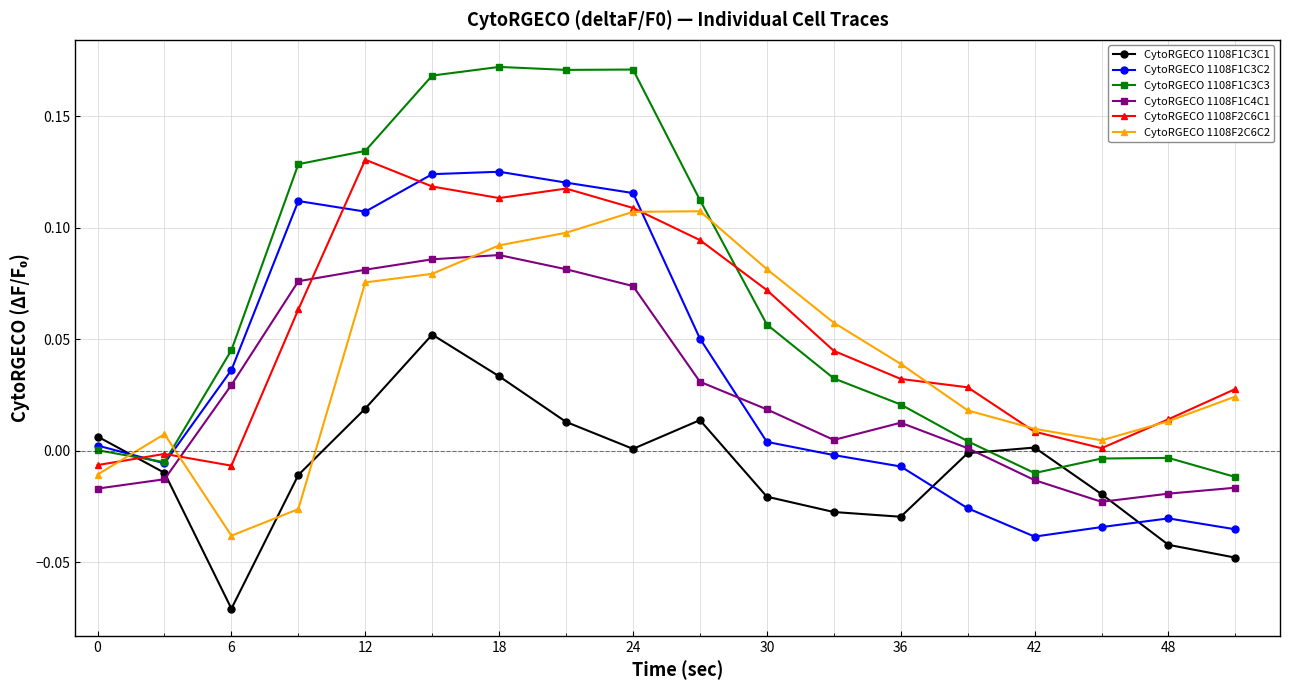

Which series has the widest spread of values?

CytoRGECO 1108F1C3C3